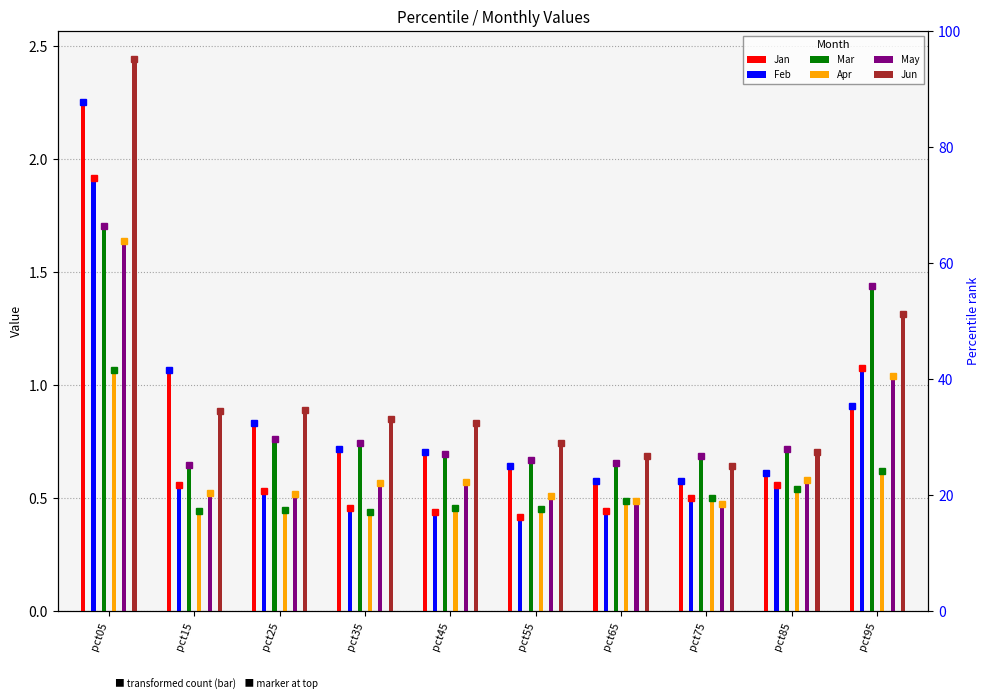

What is the difference between the maximum and second lowest values in the Jan series?

1.7